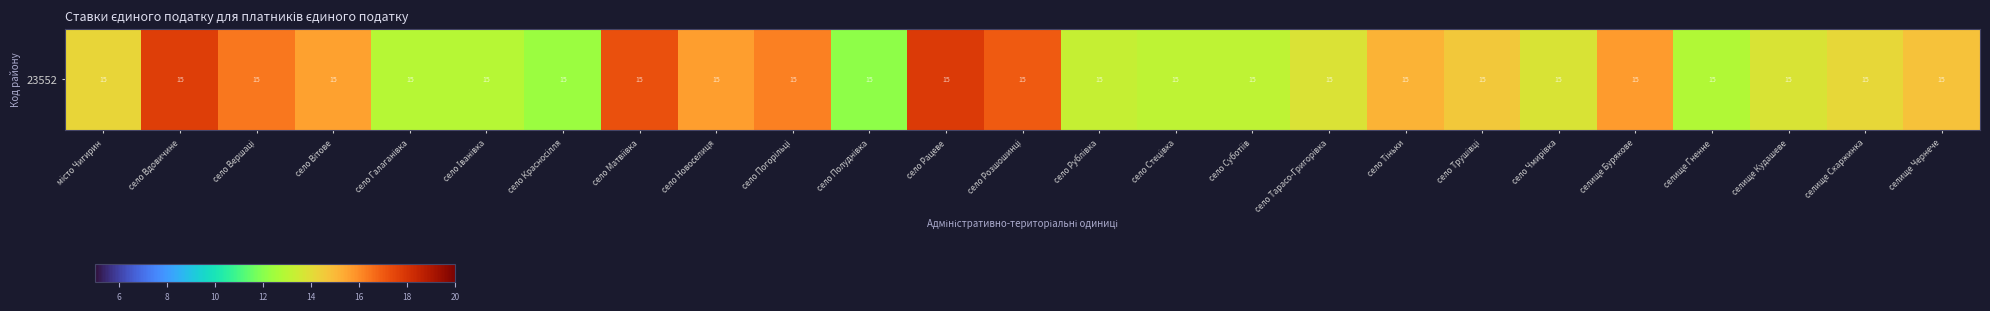

What is the smallest value displayed?

12.1